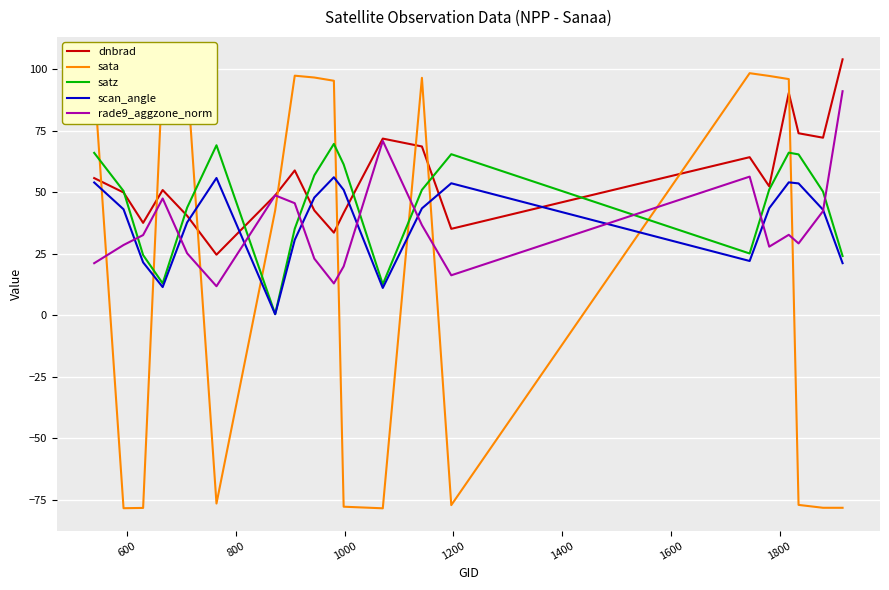

What are all the series names shown in the legend?

dnbrad, sata, satz, scan_angle, rade9_aggzone_norm